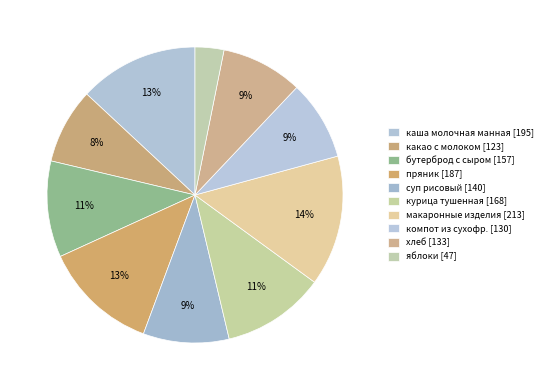

Count the number of slices in the pie.

10